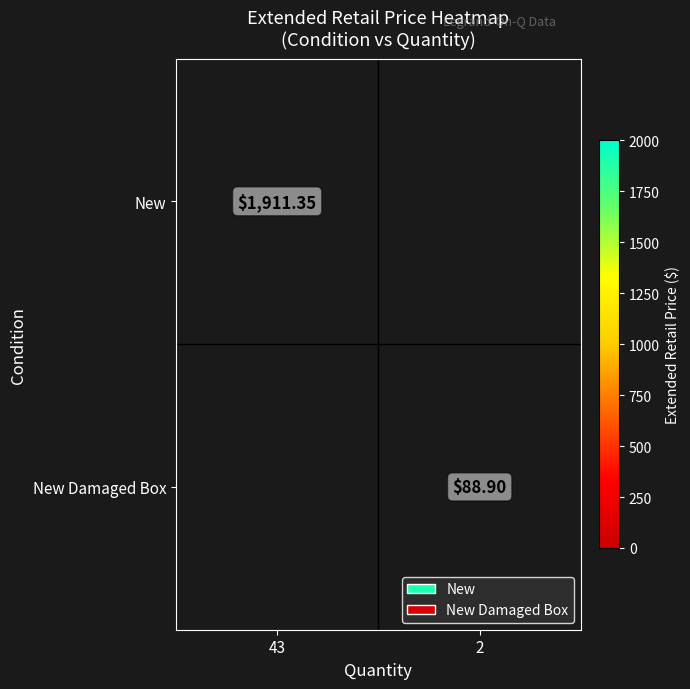

Is the value of New Damaged Box at 2 greater than the value of New at 43?

No